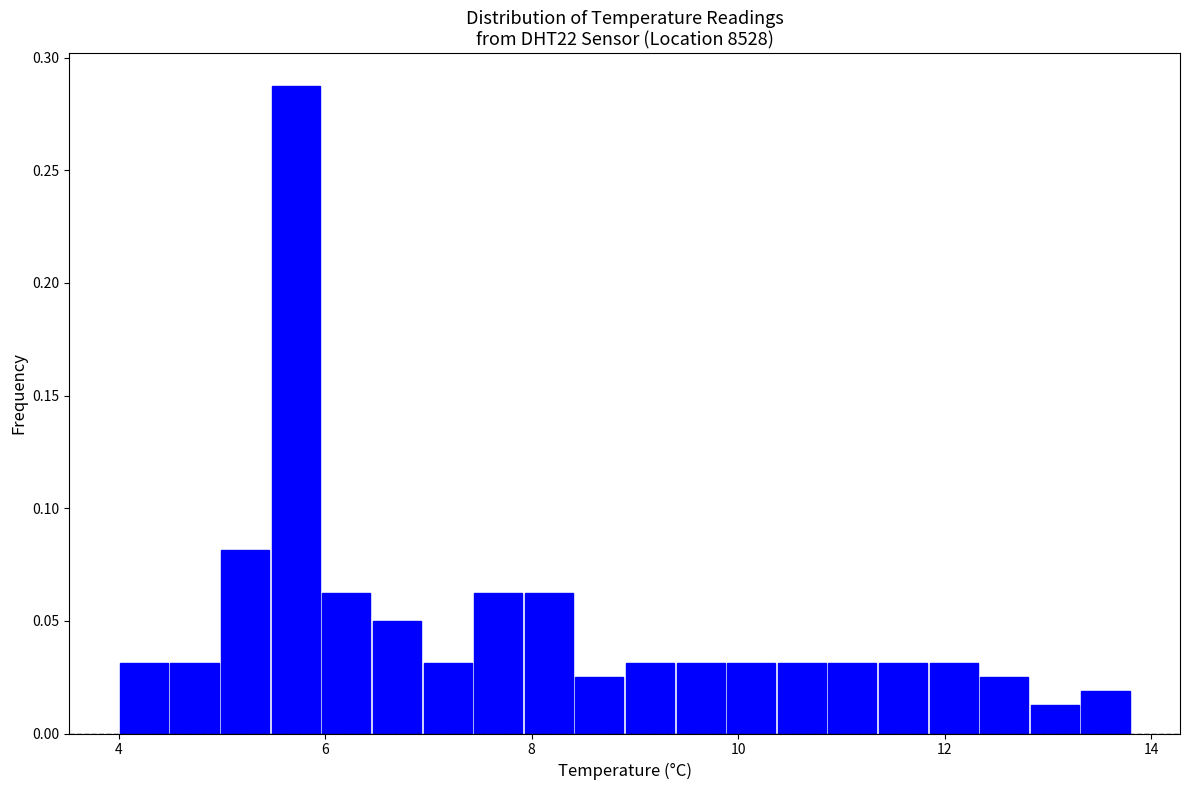

Read against the x-axis, roughly where is the centre of the tallest bar?

5.8